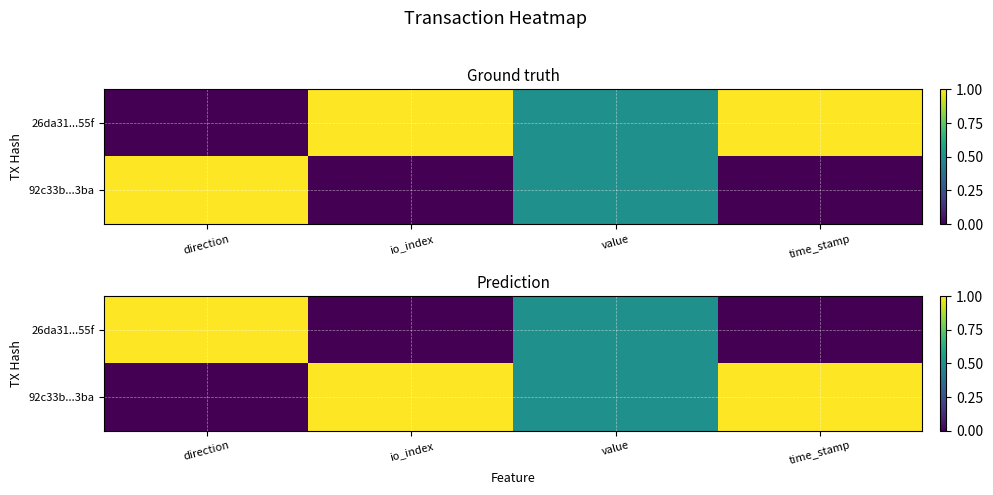

At which label does 92c33b...3ba reach its peak?

io_index